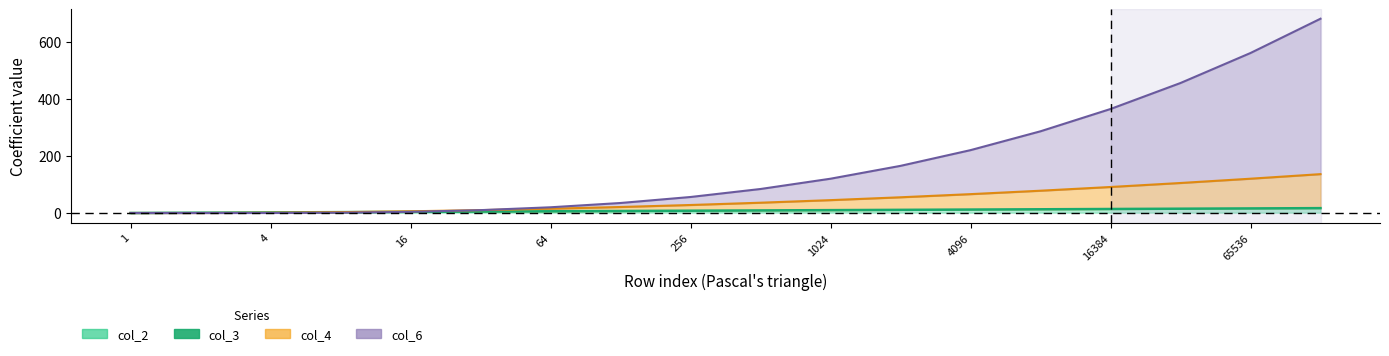

Does the chart display data point markers on the line(s)?

No